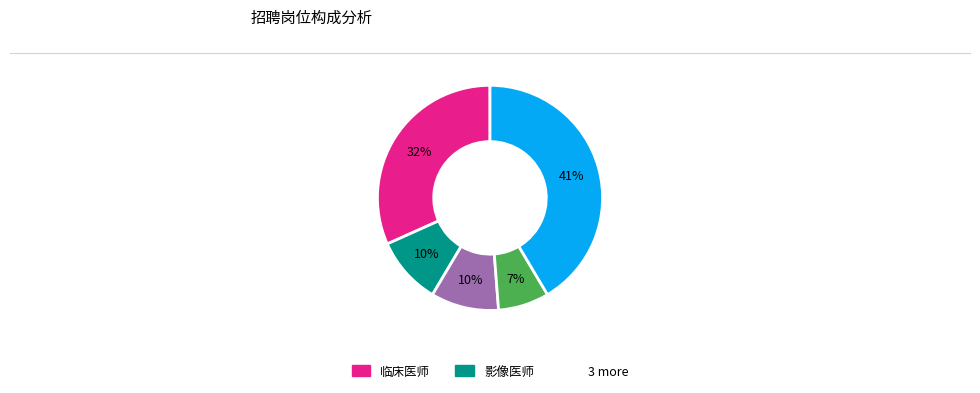

To the nearest percent, what is the difference between the largest and smallest slice percentages?

34%